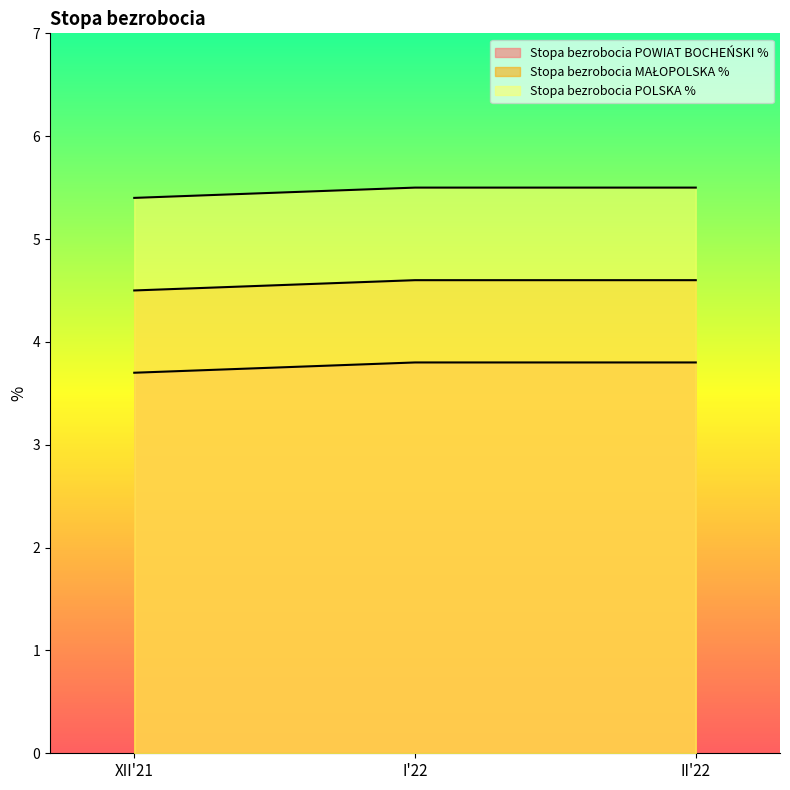

The Stopa bezrobocia MAŁOPOLSKA % series shows 4.6 at II'22. True or false?

True